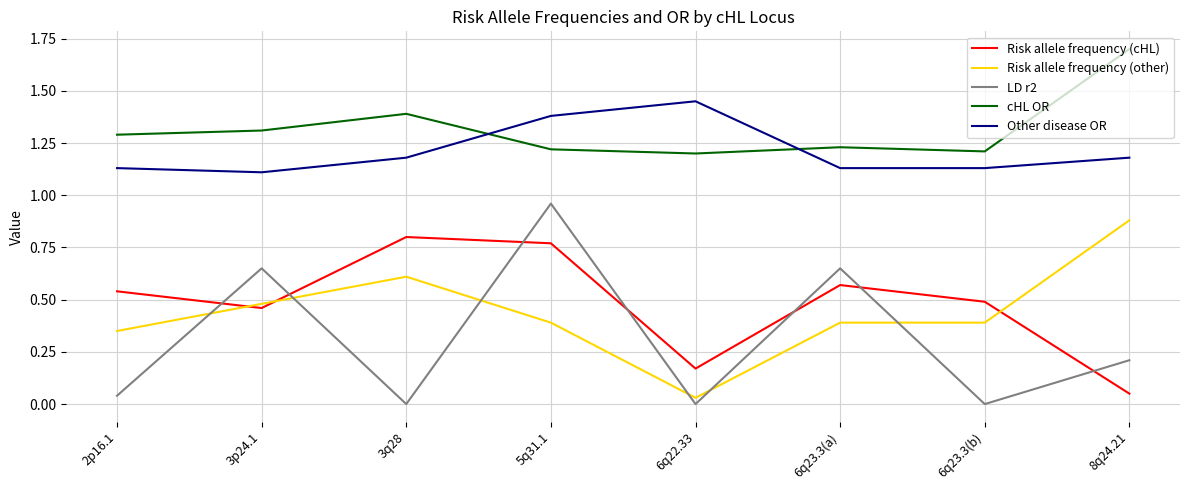

At which label does Other disease OR reach its peak?

6q22.33